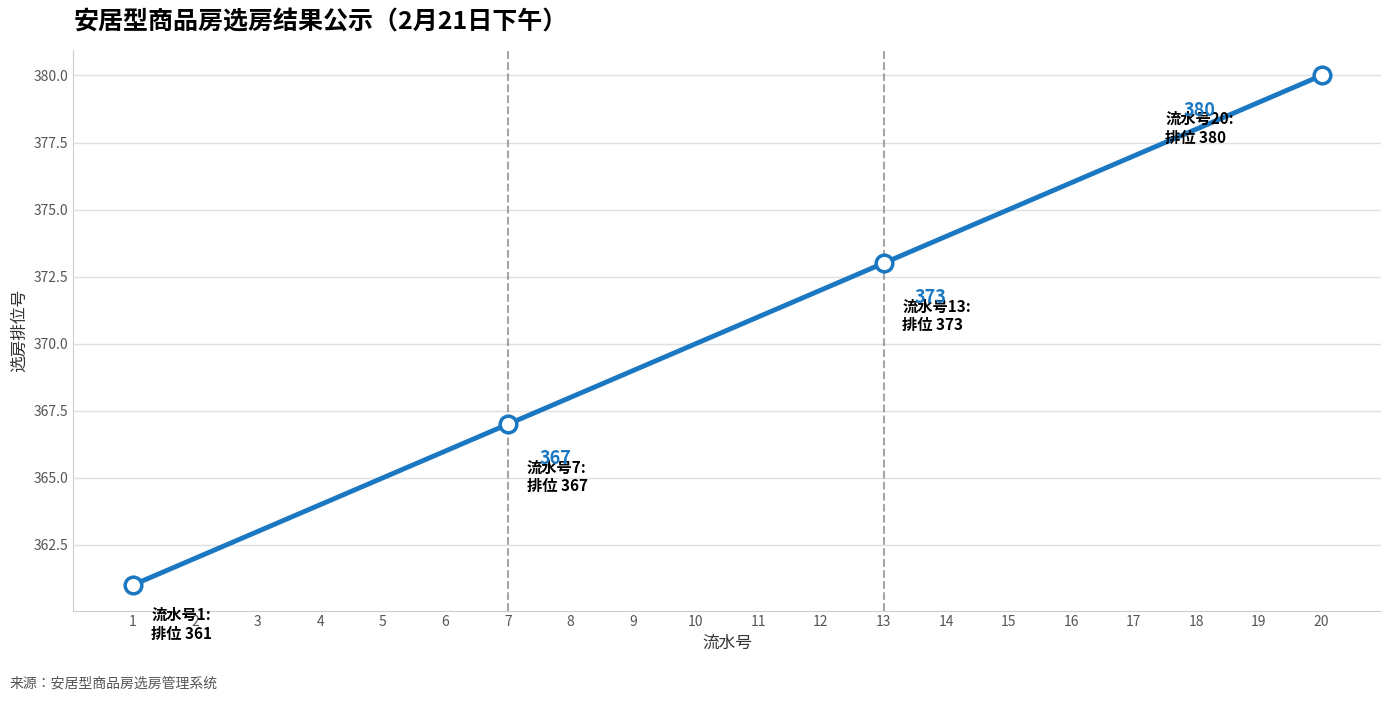

Reading right to left, extract all data points from this chart.

20=380	19=379	18=378	17=377	16=376	15=375	14=374	13=373	12=372	11=371	10=370	9=369	8=368	7=367	6=366	5=365	4=364	3=363	2=362	1=361